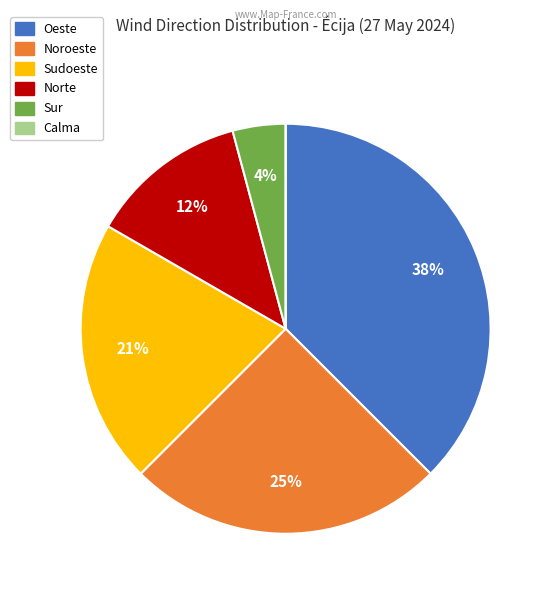

What is the largest slice in the pie chart?

Oeste